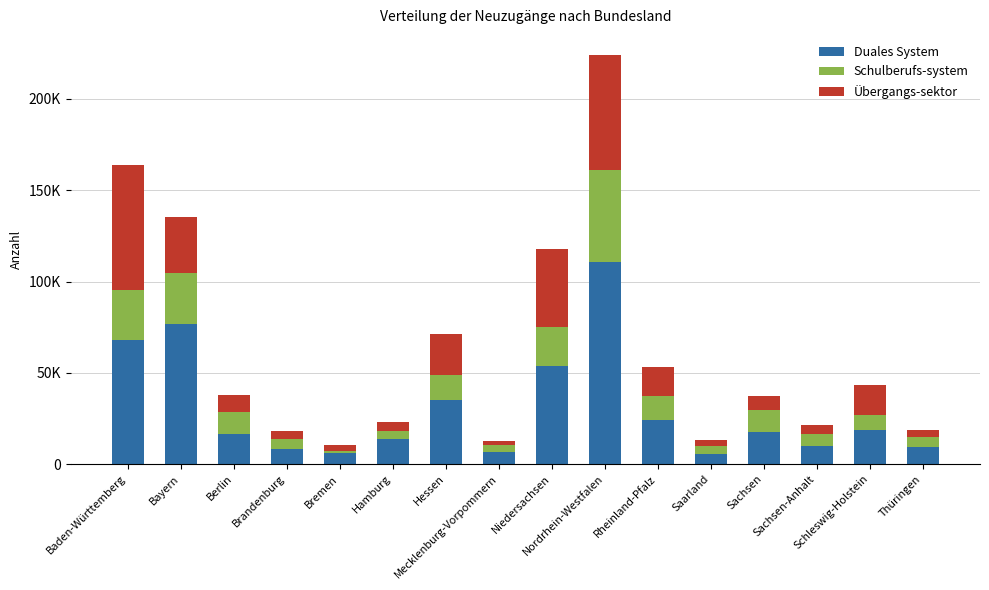

Does the chart contain any negative values?

No